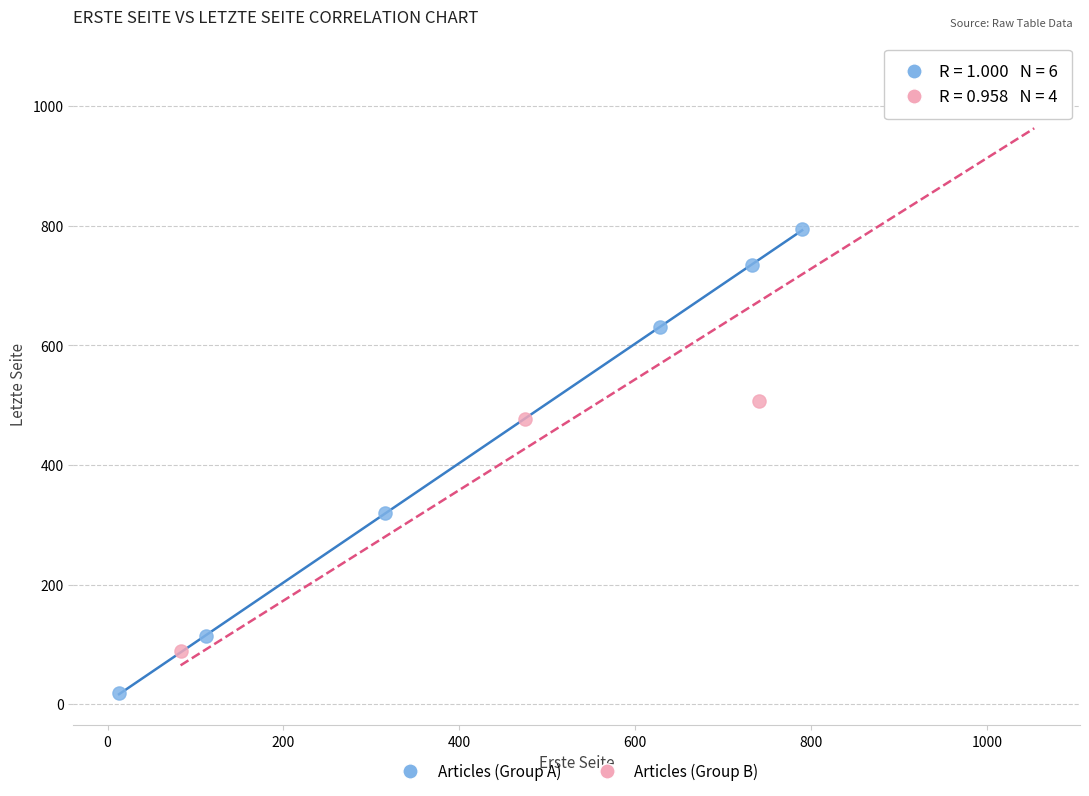

Which series has the largest Y range (max minus min)?

Articles (Group B)